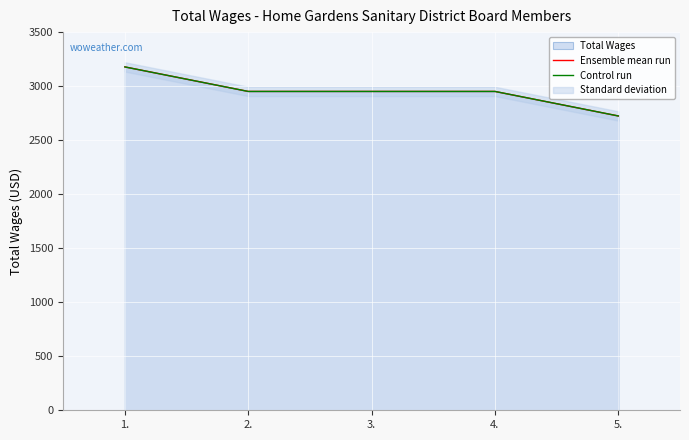

True or false: Control run has more than 0 points higher than both neighbors.

False